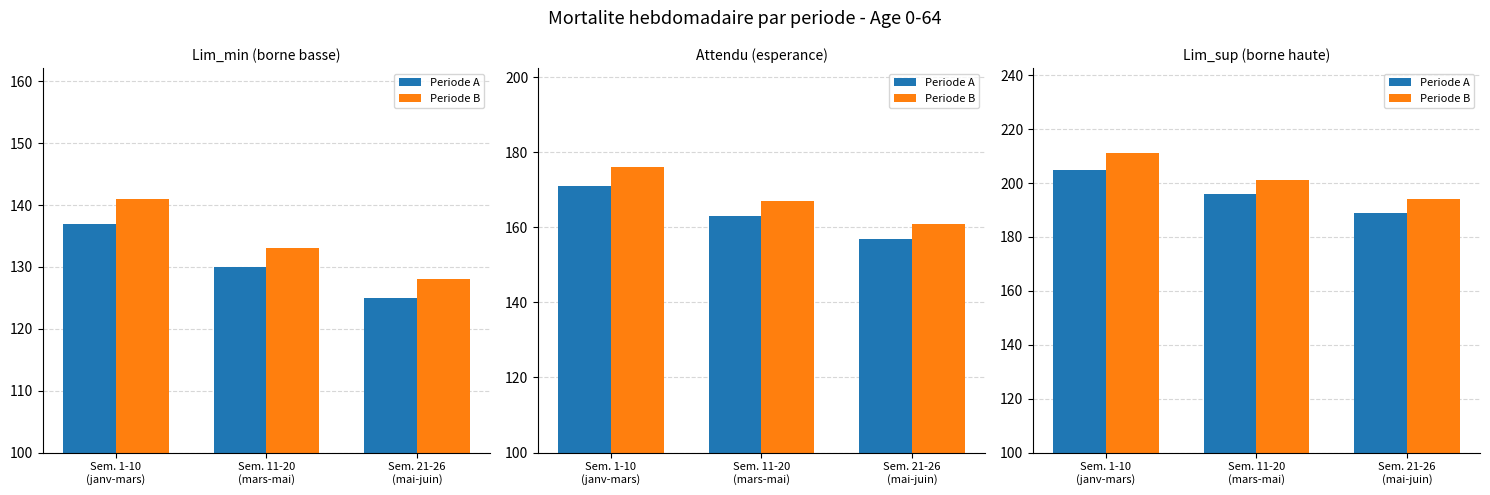

At which category does the chart reach its peak across all series?

Sem. 1-10
(janv-mars)